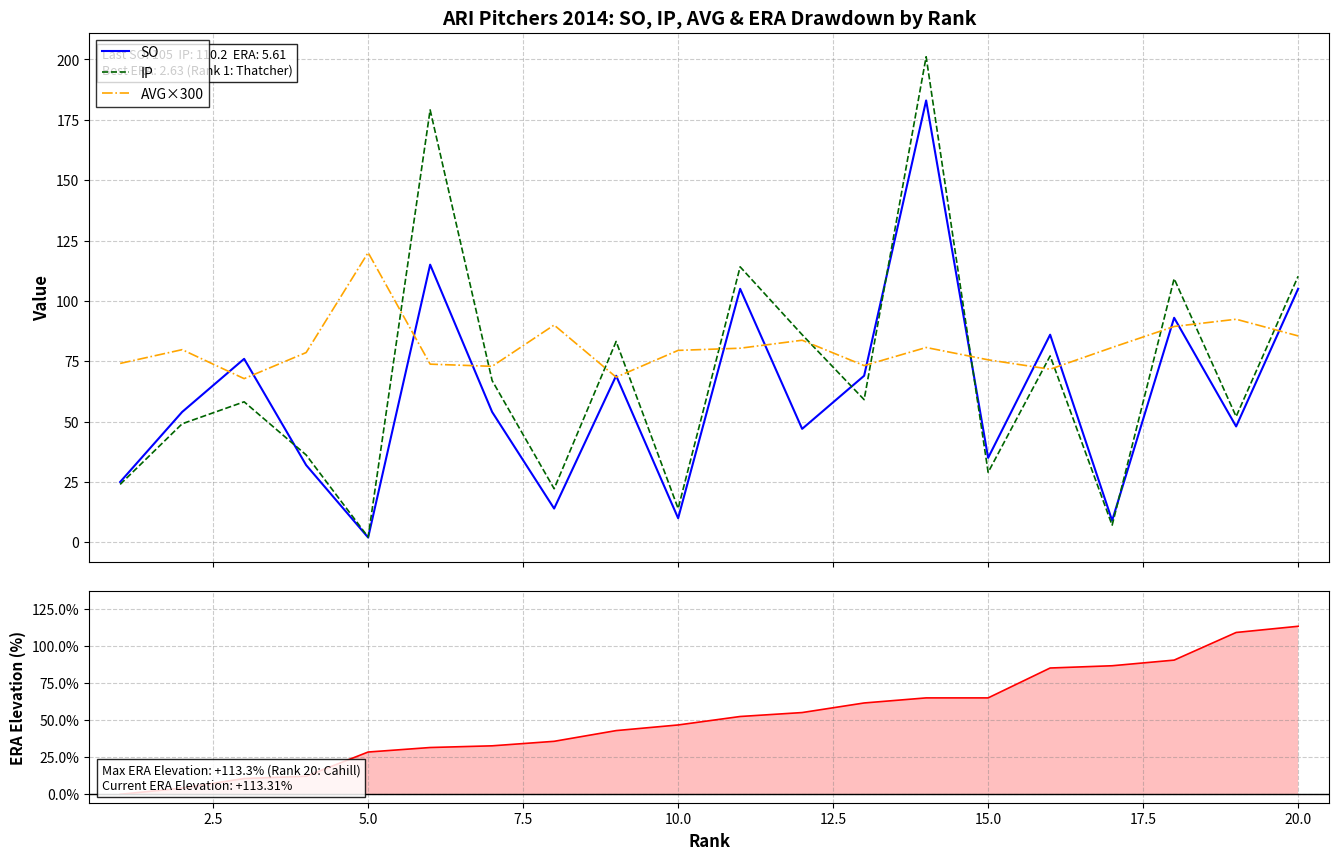

How many data points in SO are above 54?

9